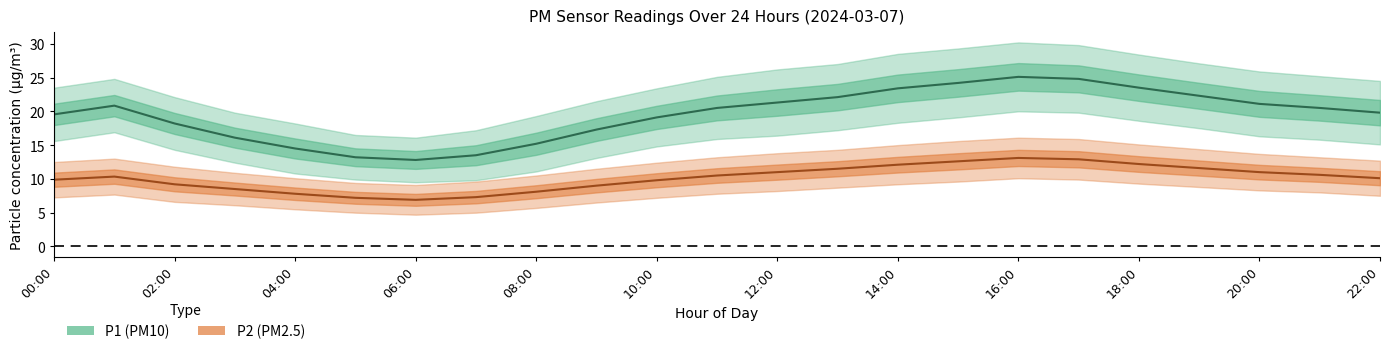

Reading right to left, transcribe all the data shown in this chart.

P1_mean: 19.8	20.5	21.1	22.3	23.5	24.8	25.1	24.2	23.4	22.1	21.3	20.5	19.1	17.3	15.2	13.5	12.8	13.2	14.5	16.1	18.2	20.8	19.6
P1_upper: 24.5	25.2	25.9	27.1	28.4	29.8	30.2	29.3	28.5	27.0	26.2	25.1	23.4	21.5	19.3	17.2	16.1	16.5	18.2	19.8	22.1	24.8	23.5
P1_lower: 15.1	15.8	16.3	17.5	18.6	19.8	20.0	19.1	18.3	17.2	16.4	15.9	14.8	13.1	11.1	9.8	9.5	9.9	10.8	12.4	14.3	16.9	15.6
P2_mean: 10.1	10.6	11.0	11.6	12.2	12.9	13.1	12.6	12.1	11.5	11.0	10.5	9.8	9.0	8.1	7.3	6.9	7.2	7.8	8.5	9.2	10.3	9.9
P2_upper: 12.7	13.2	13.7	14.4	15.1	15.9	16.1	15.6	15.0	14.3	13.8	13.2	12.4	11.5	10.5	9.6	9.1	9.4	10.1	10.9	11.8	13.0	12.5
P2_lower: 7.5	8.0	8.3	8.8	9.3	9.9	10.1	9.6	9.2	8.7	8.2	7.8	7.2	6.5	5.7	5.0	4.7	5.0	5.5	6.1	6.6	7.7	7.3